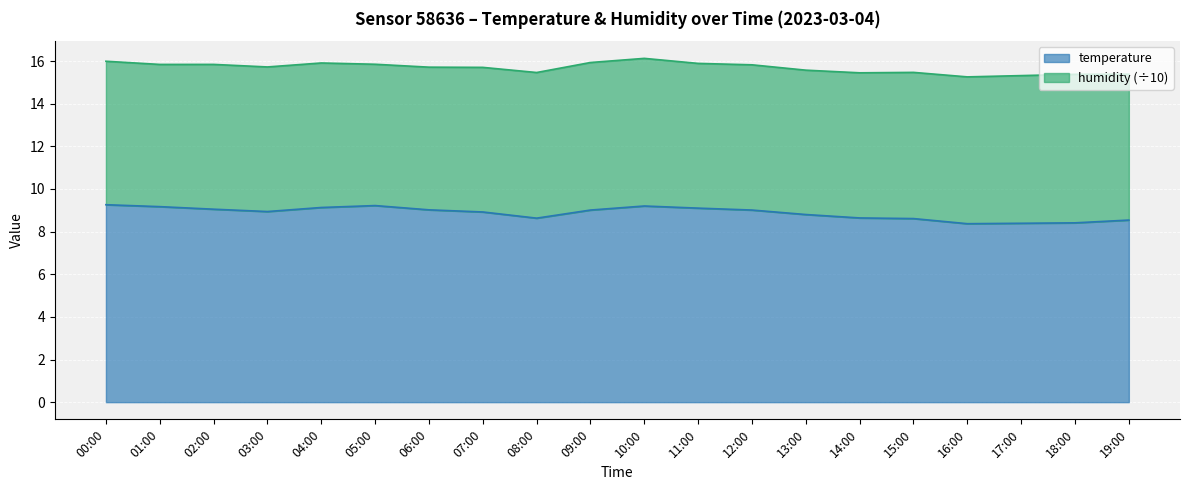

Rank the categories by value from highest to lowest.

00:00, 05:00, 10:00, 01:00, 04:00, 11:00, 02:00, 06:00, 09:00, 12:00, 03:00, 07:00, 13:00, 14:00, 08:00, 15:00, 19:00, 18:00, 17:00, 16:00